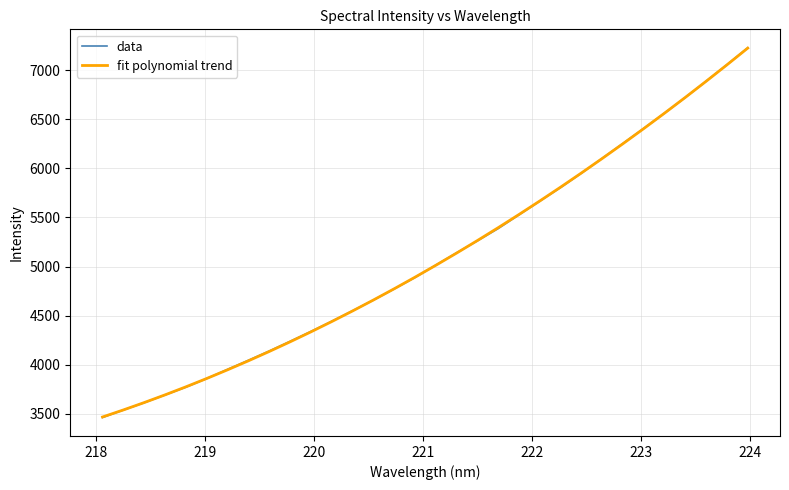

What is the greatest value displayed?

7229.7